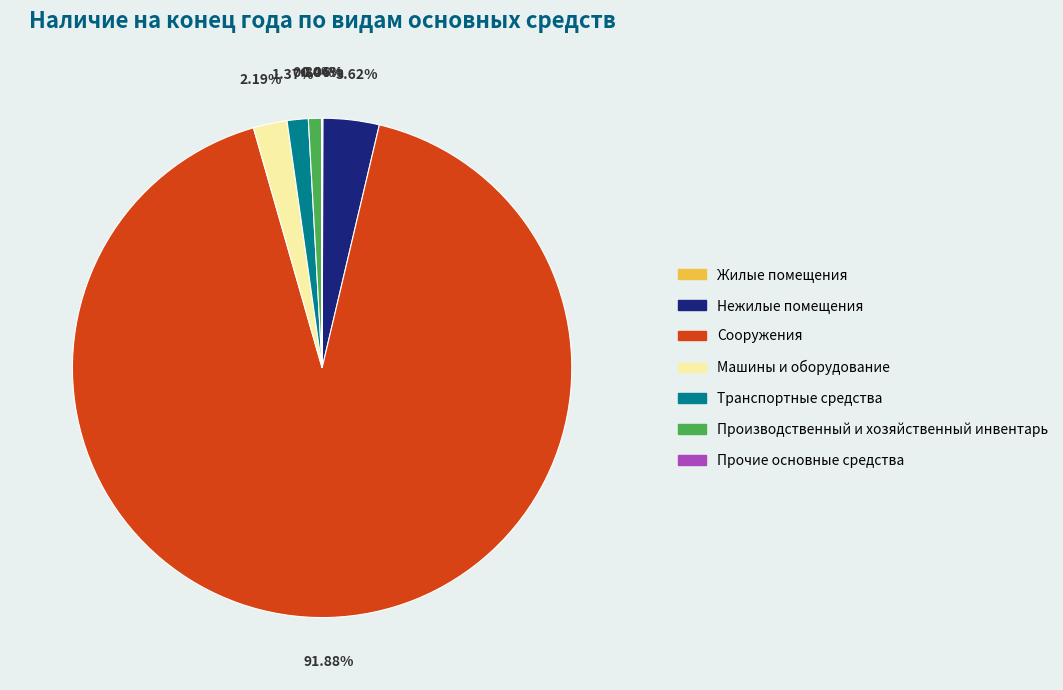

What percentage is the Сооружения slice, to the nearest percent?

92%